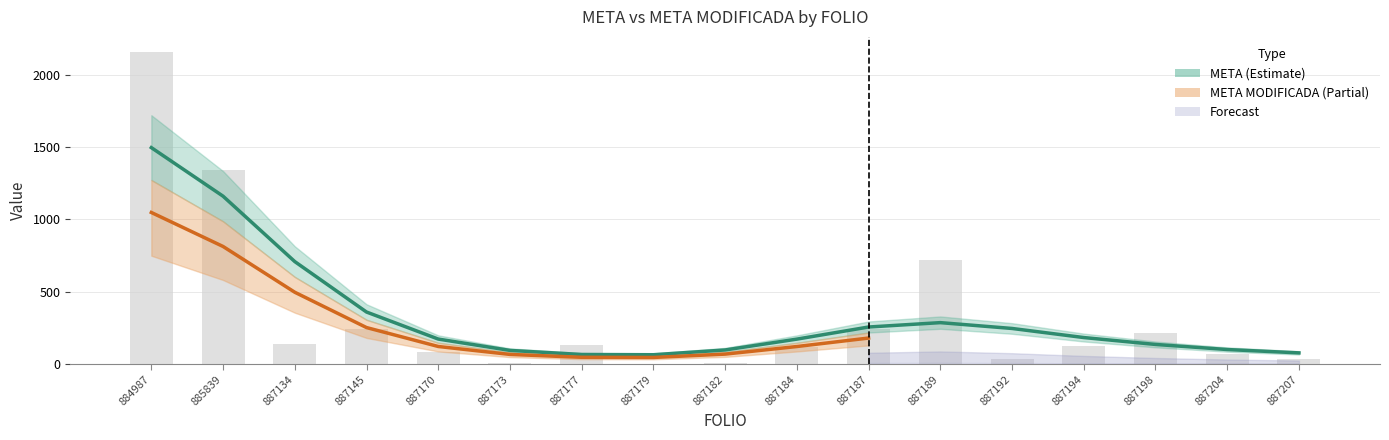

Between VER210101887179 and VER210101887204, which is larger?

VER210101887204